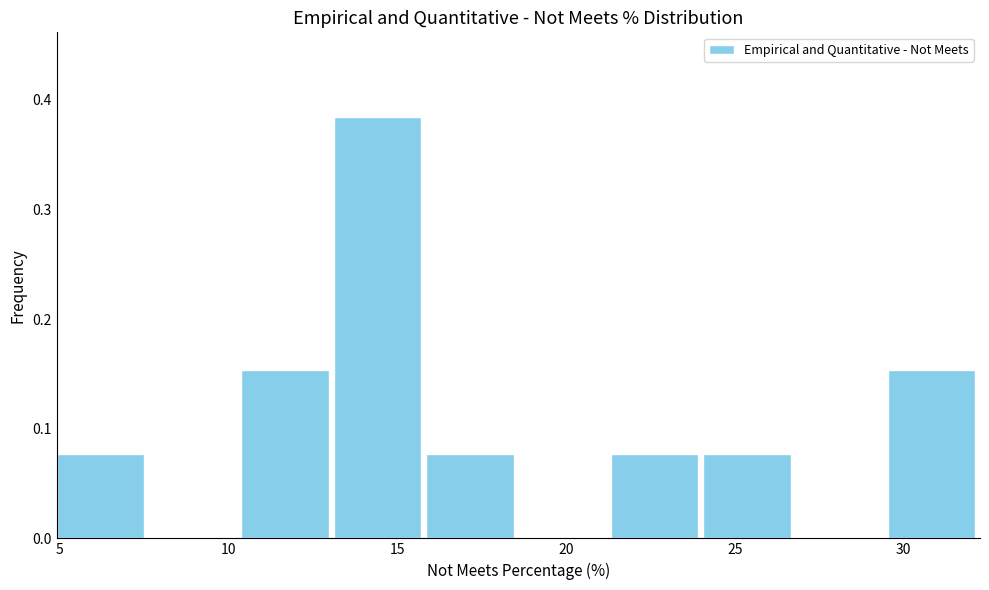

Over which range of the x-axis is the bar tallest?

13.0 to 16.0